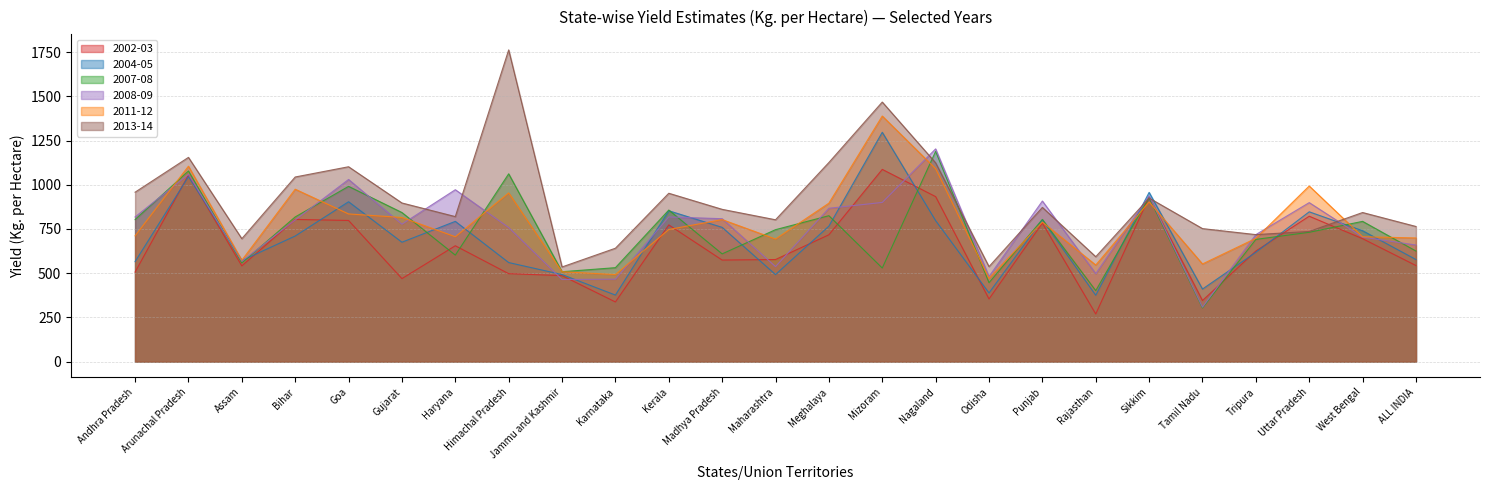

How many categories are shown in the chart?

25